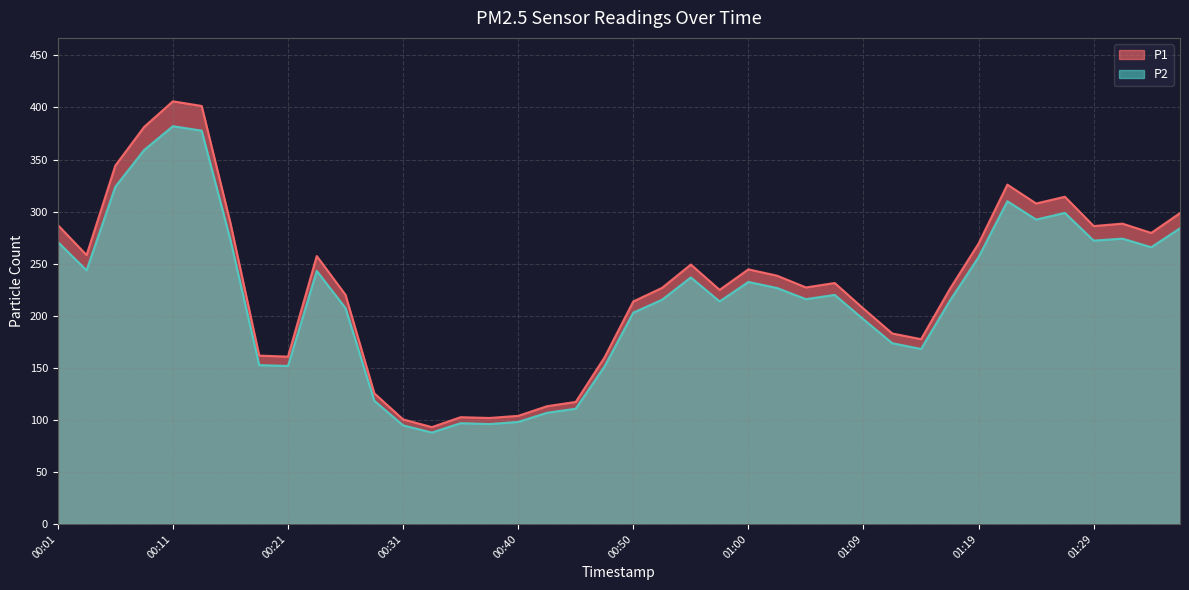

How many lines are shown in the chart?

2